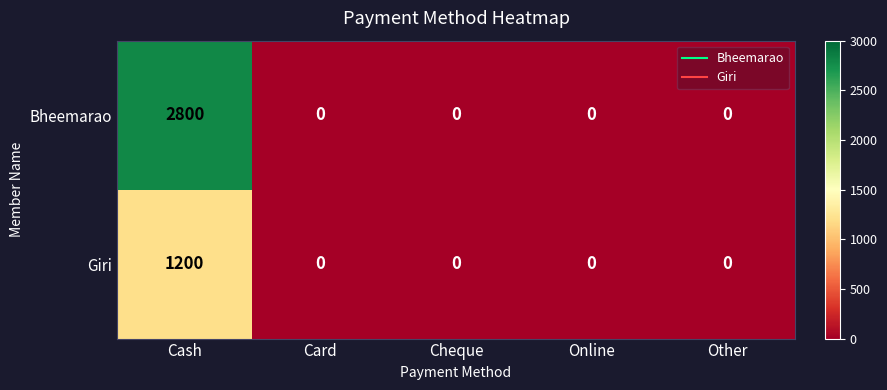

How many distinct data groups are displayed?

2